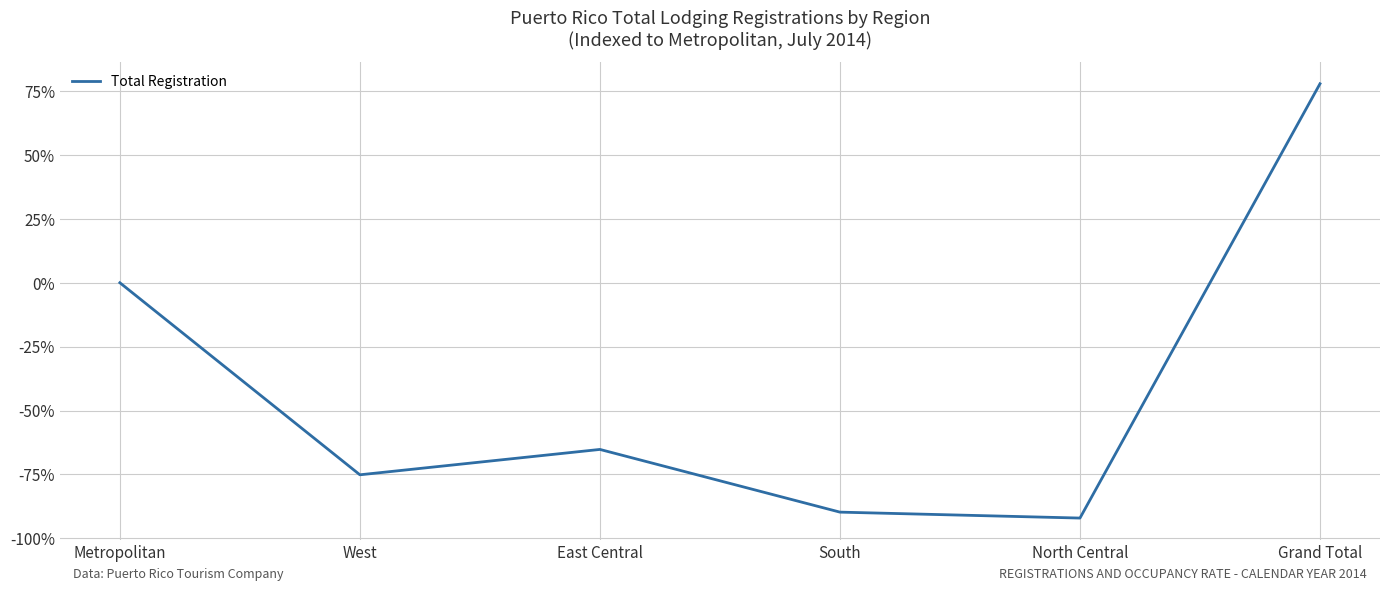

The value at West is -52.3. True or false?

False